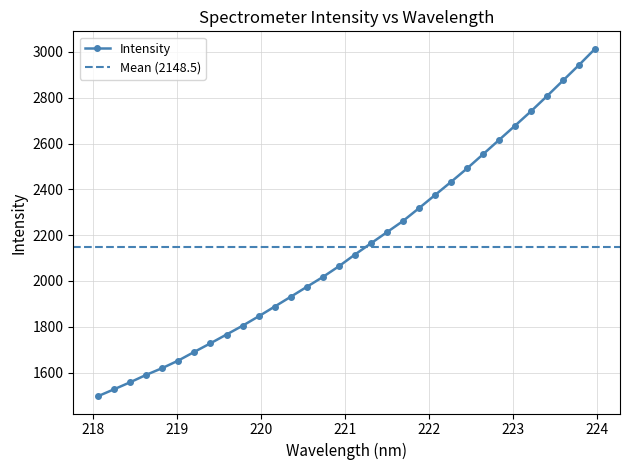

The value at 223.2172 is 4140.1. True or false?

False